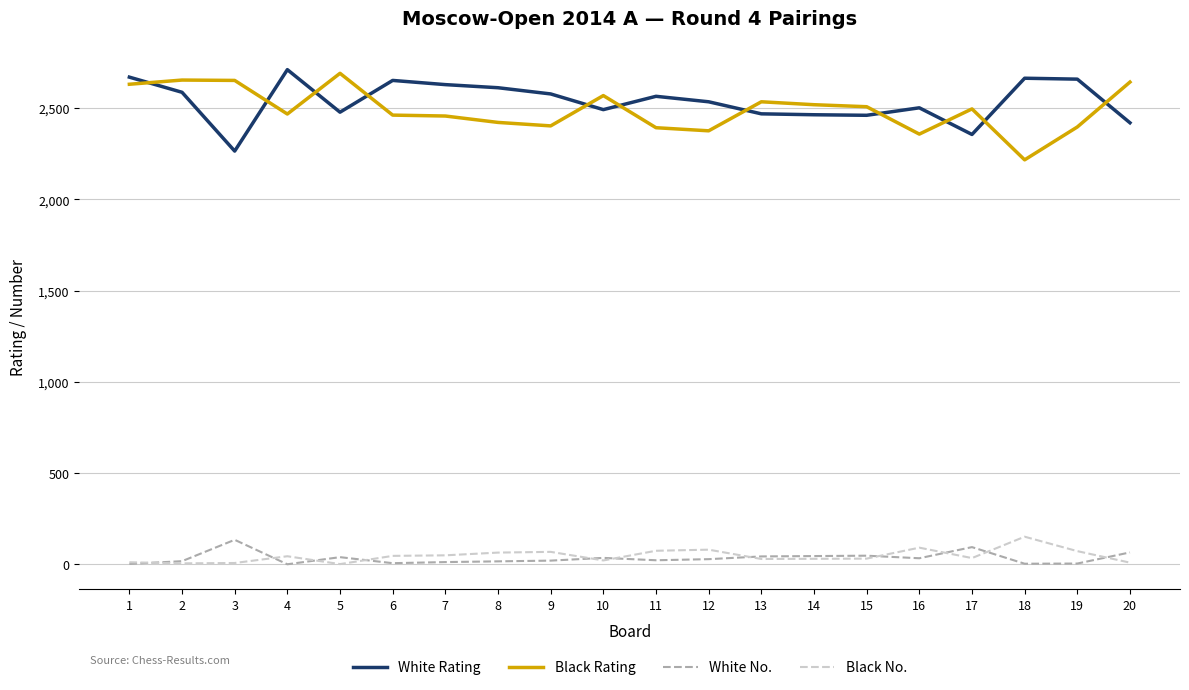

What is the average value of the White Rating series?

2537